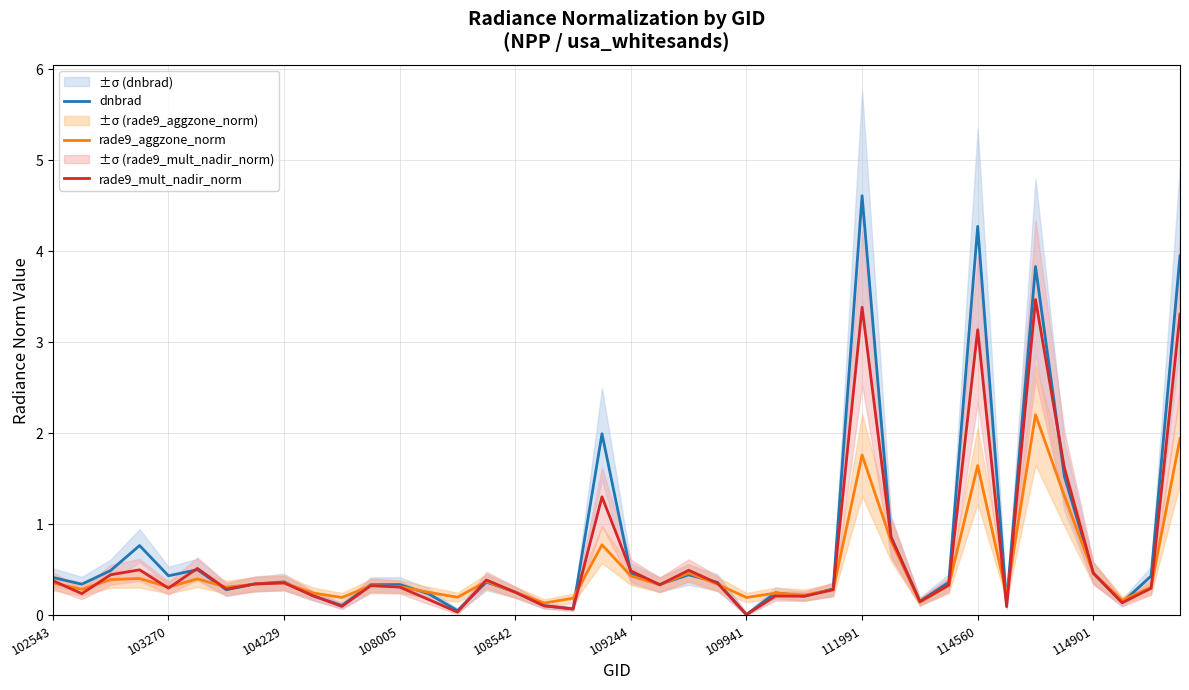

At which label is rade9_mult_nadir_norm closest to 1?

29